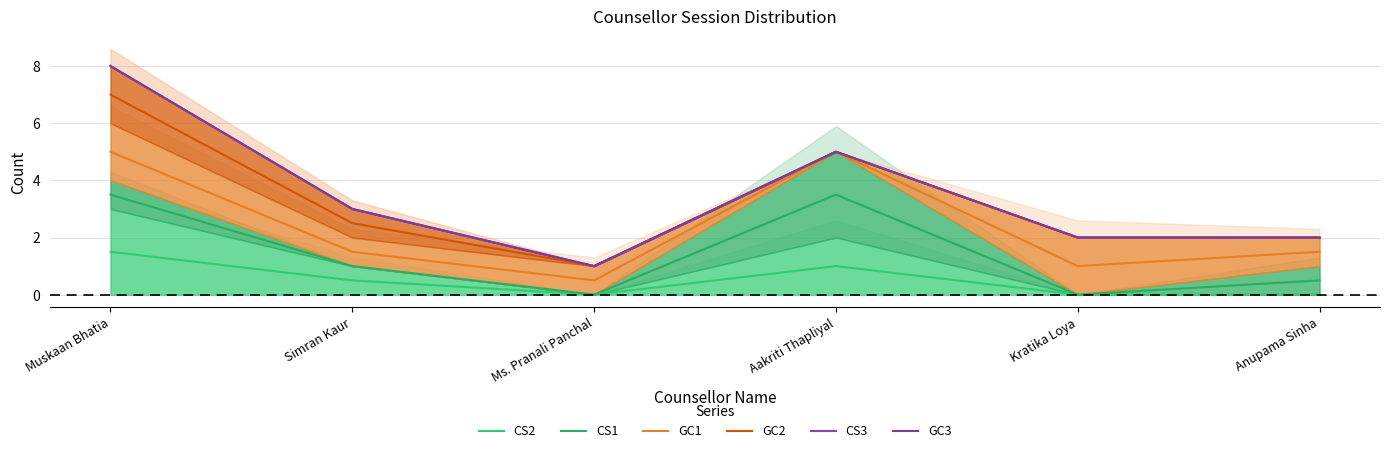

The value of GC1 at Anupama Sinha is 0.9. True or false?

False